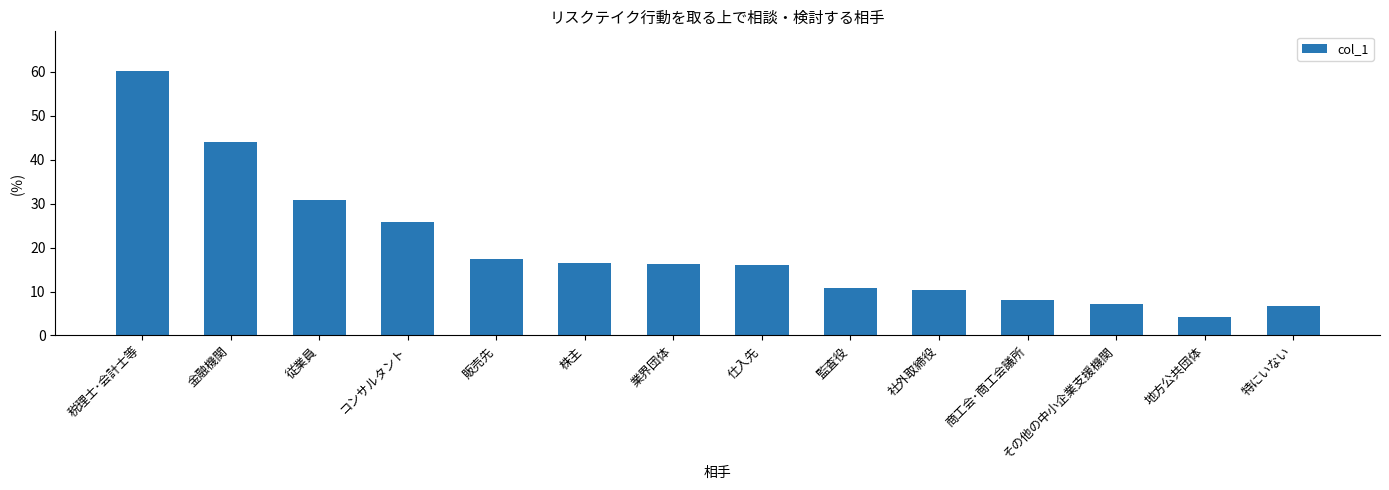

True or false: the data shows 44.0 at 金融機関.

True